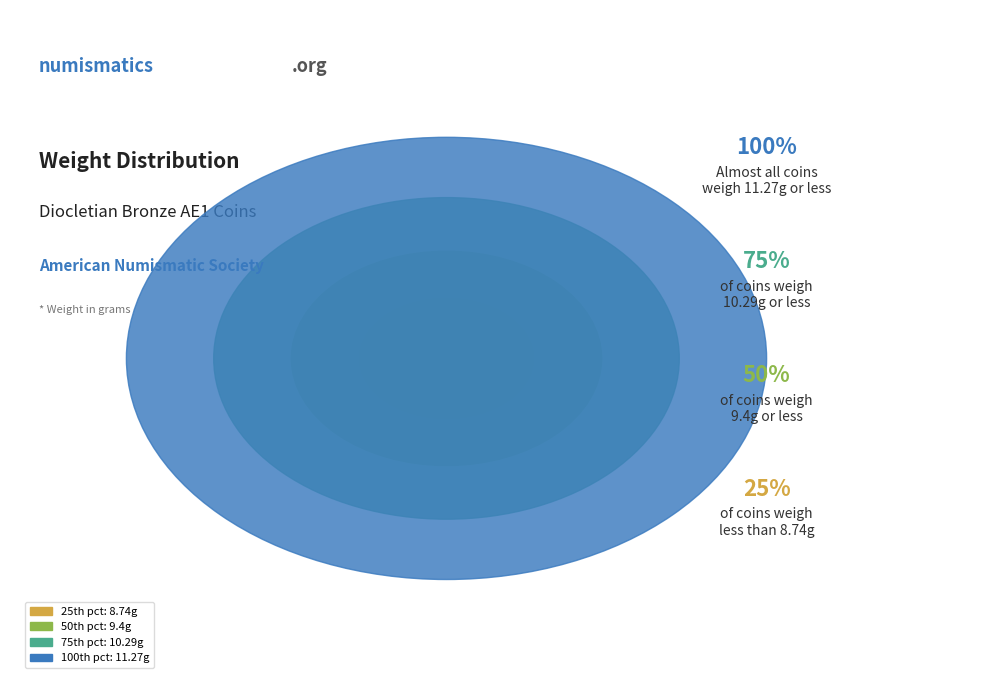

Is there any slice that represents more than half of the pie?

No